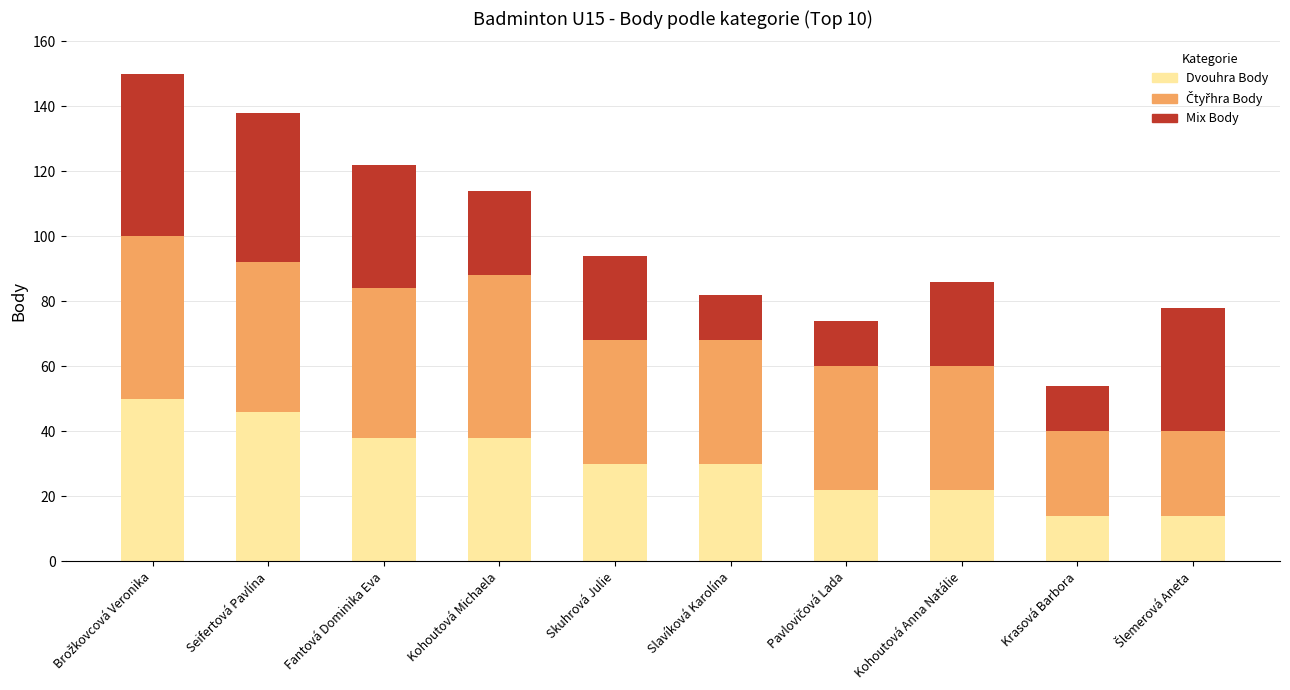

Reading left to right, list the values for the Dvouhra Body series.

50	46	38	38	30	30	22	22	14	14